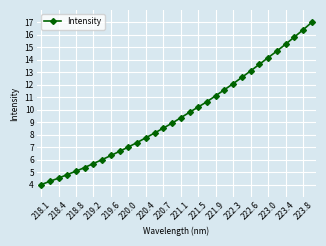

What is the value of the 7th point from the left?

5.7